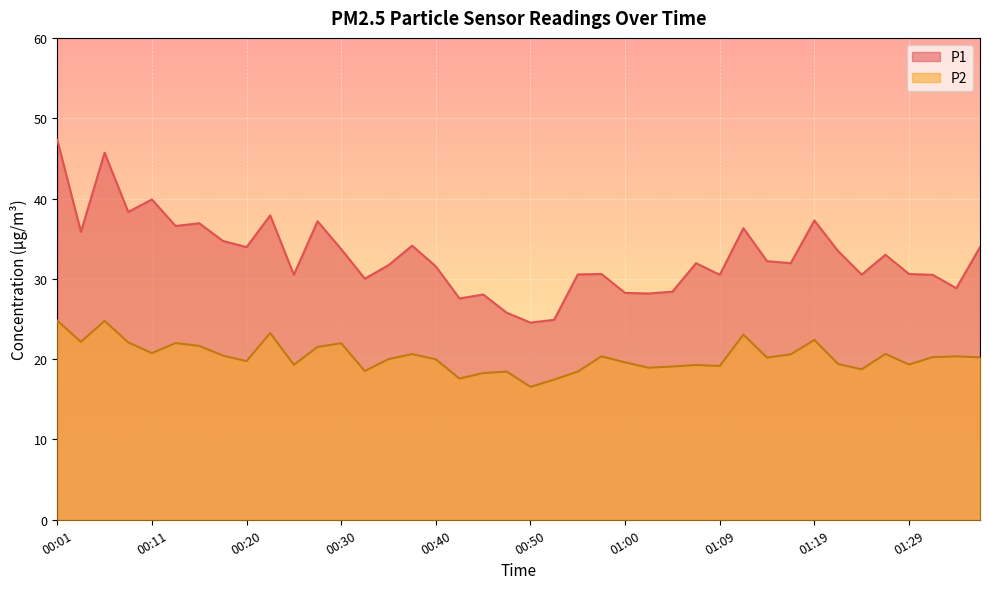

What are all the series names shown in the legend?

P1, P2